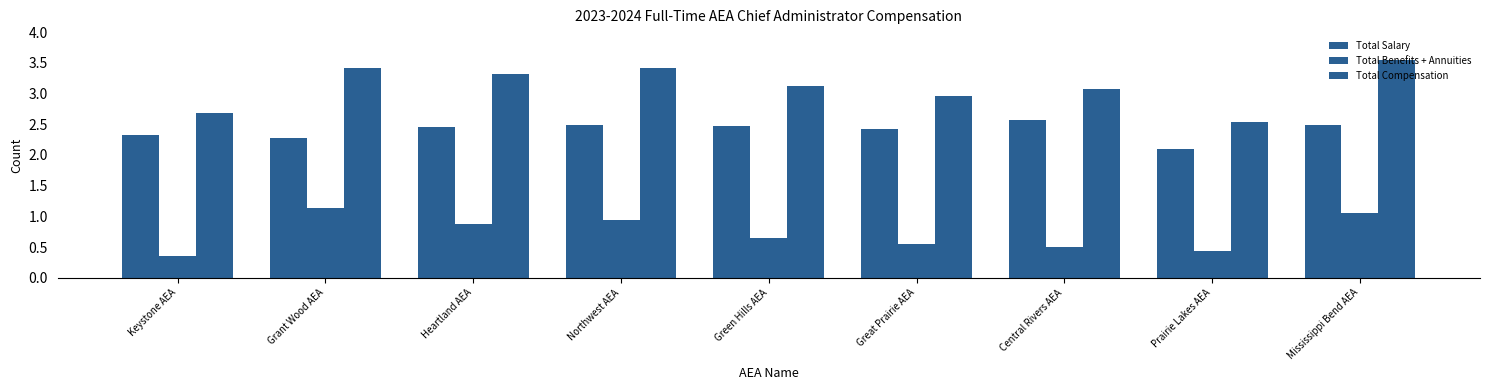

Which series has the largest total across all categories?

Total Compensation